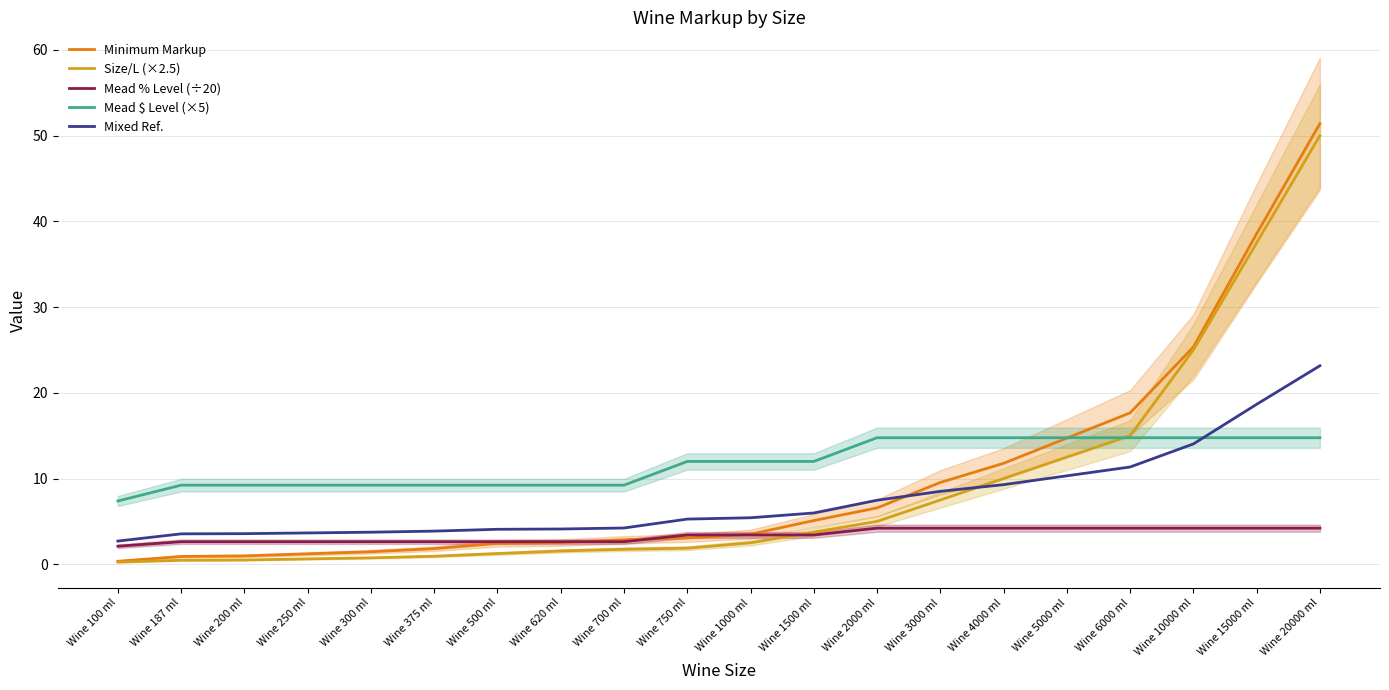

Does the chart display data point markers on the line(s)?

No